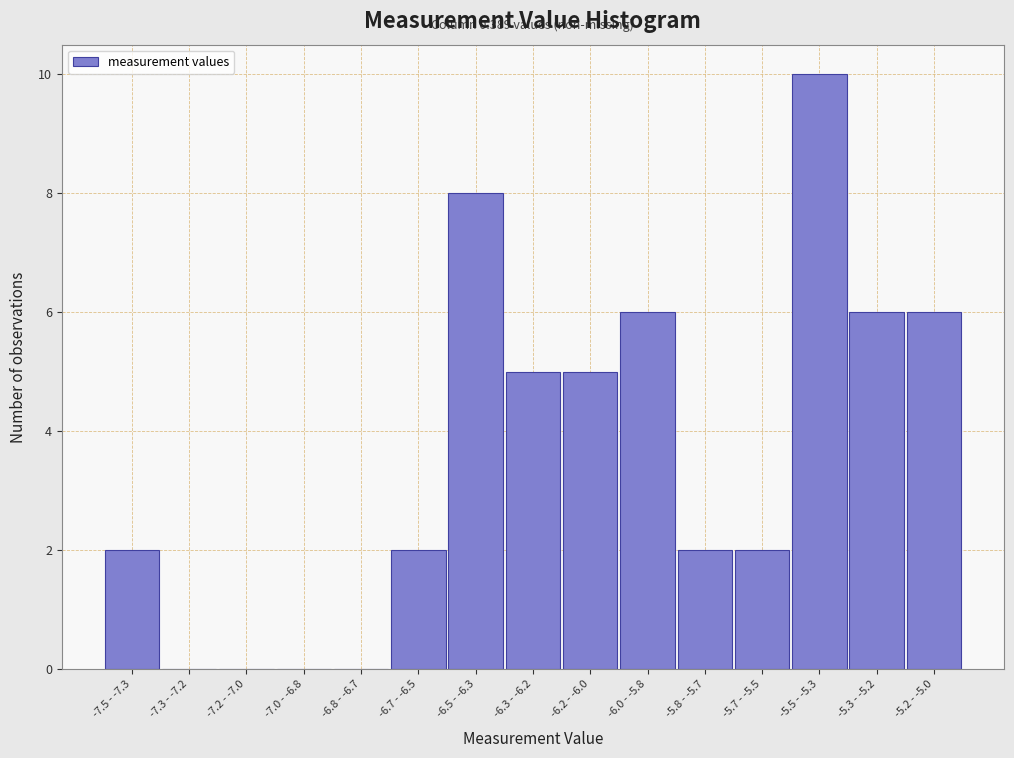

Reading left to right, what are all the values shown in this chart?

-7.5 - -7.3=2	-7.3 - -7.2=0	-7.2 - -7.0=0	-7.0 - -6.8=0	-6.8 - -6.7=0	-6.7 - -6.5=2	-6.5 - -6.3=8	-6.3 - -6.2=5	-6.2 - -6.0=5	-6.0 - -5.8=6	-5.8 - -5.7=2	-5.7 - -5.5=2	-5.5 - -5.3=10	-5.3 - -5.2=6	-5.2 - -5.0=6